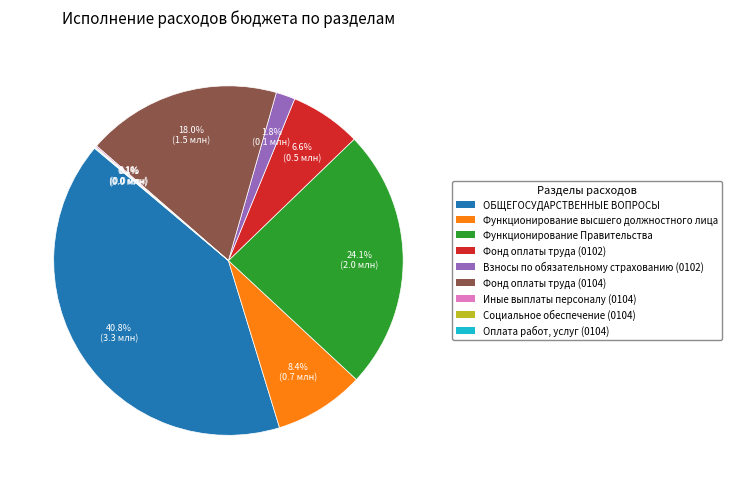

What percentage is the Функционирование Правительства slice, to the nearest percent?

24%